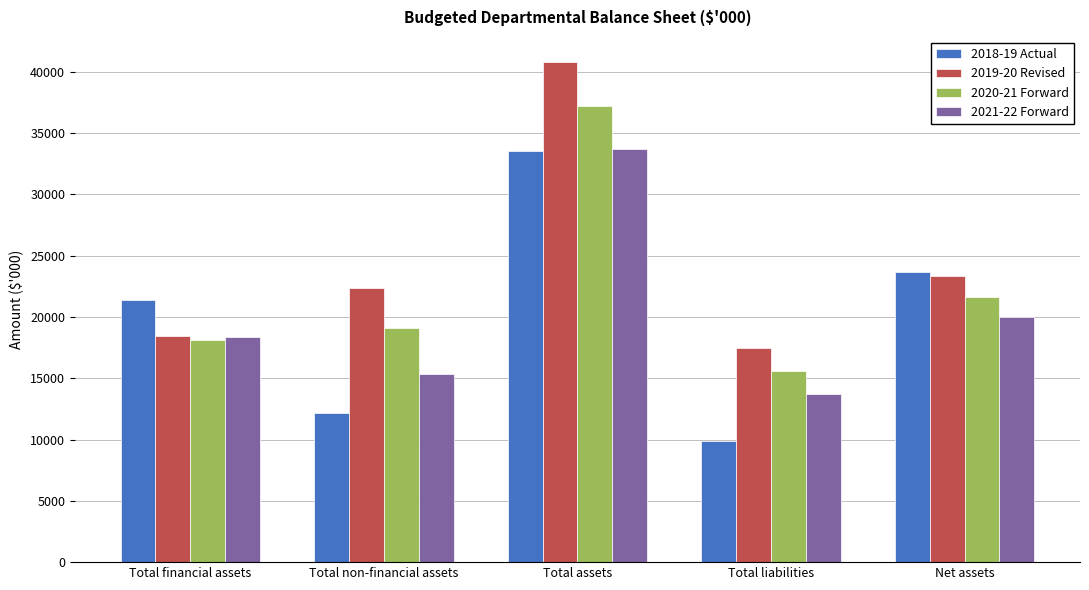

What is the average value of the 2020-21 Forward series?

22327